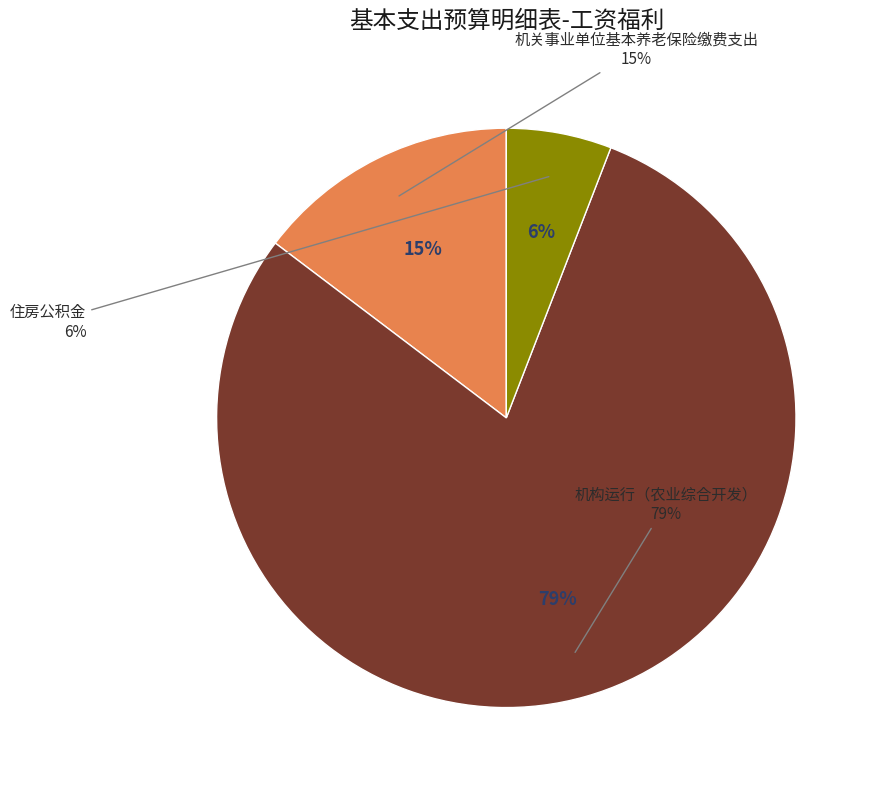

Rank the categories by value from lowest to highest.

住房公积金, 机关事业单位基本养老保险缴费支出, 机构运行（农业综合开发）